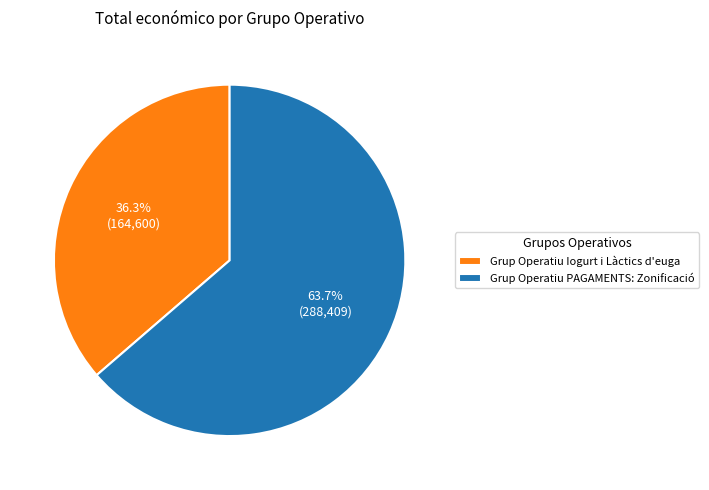

Combined, do Grup Operatiu Iogurt i Làctics d'euga and Grup Operatiu PAGAMENTS: Zonificació account for over 50%?

Yes